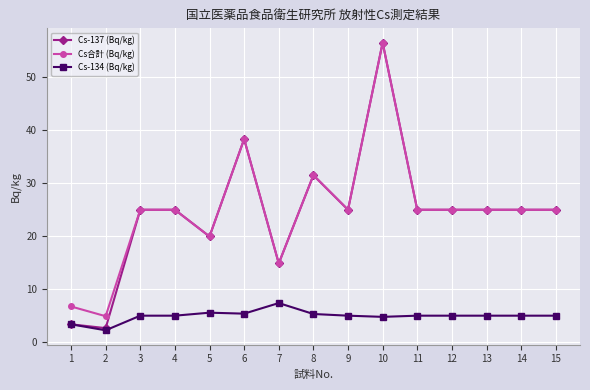

What is the value of the Cs-134 (Bq/kg) point at the 11th from the left?

5.0